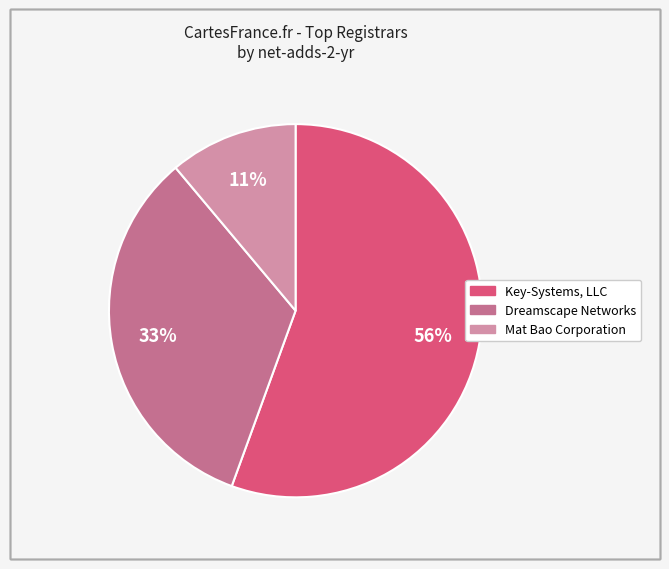

How many segments does this pie chart have?

3